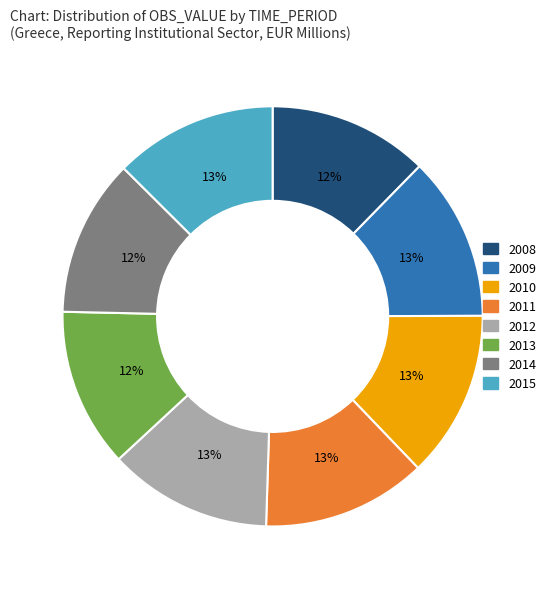

Do 2013 and 2014 together represent more than half of the pie?

No